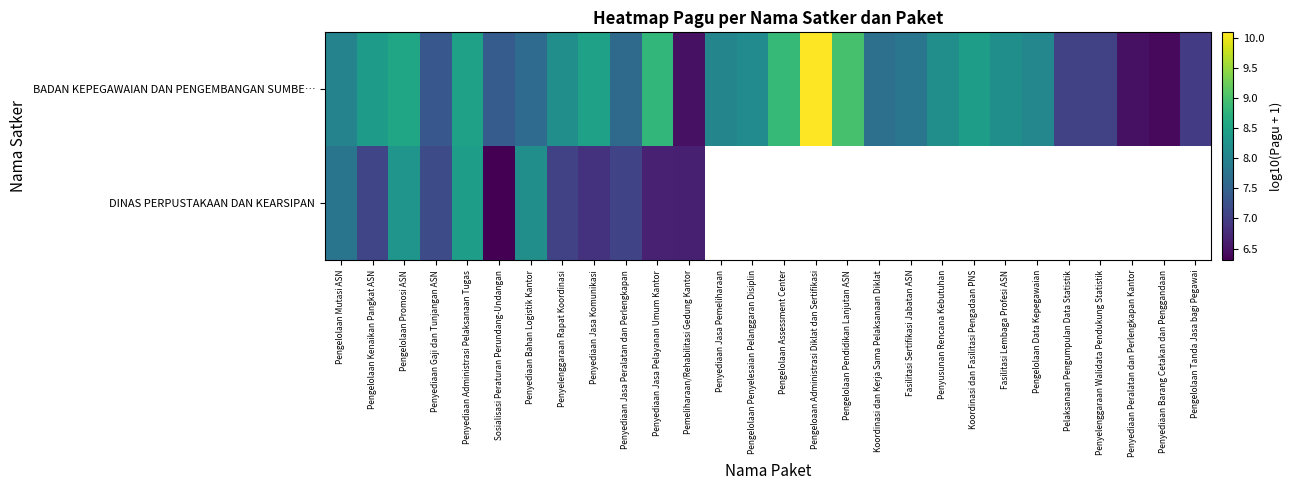

The value of BADAN KEPEGAWAIAN DAN PENGEMBANGAN SUMBE… at Pengelolaan Promosi ASN is 8.5. True or false?

True